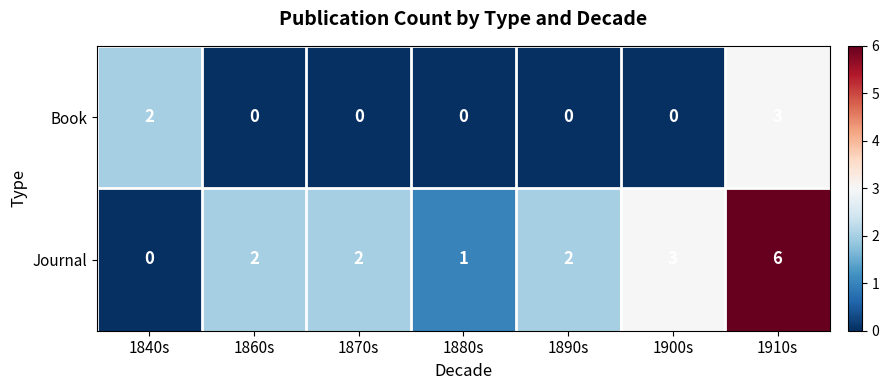

What is the spread (max minus min) of values at 1840s?

2